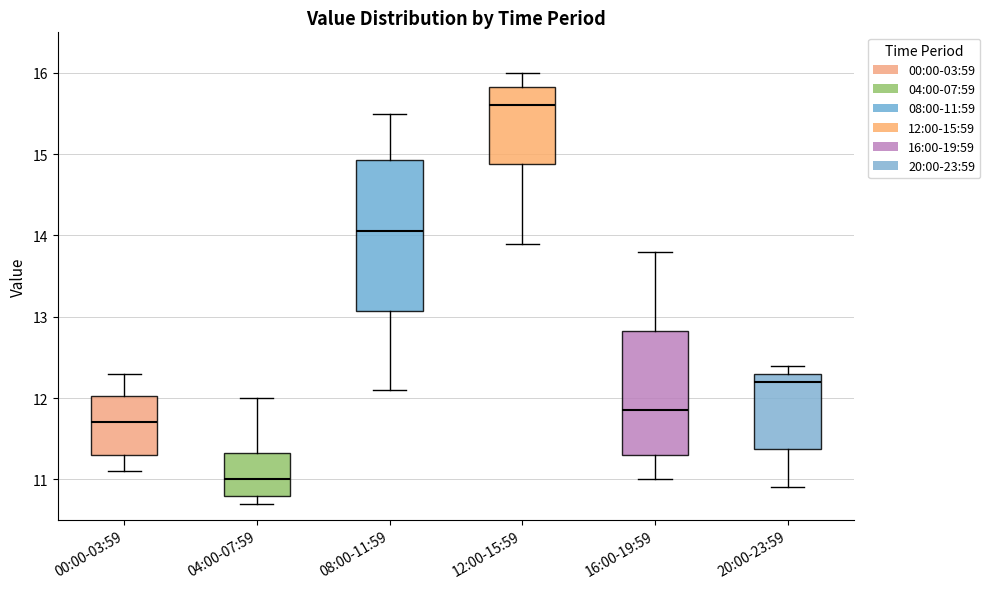

Which box is the tallest, from its lower edge to its upper edge?

08:00-11:59